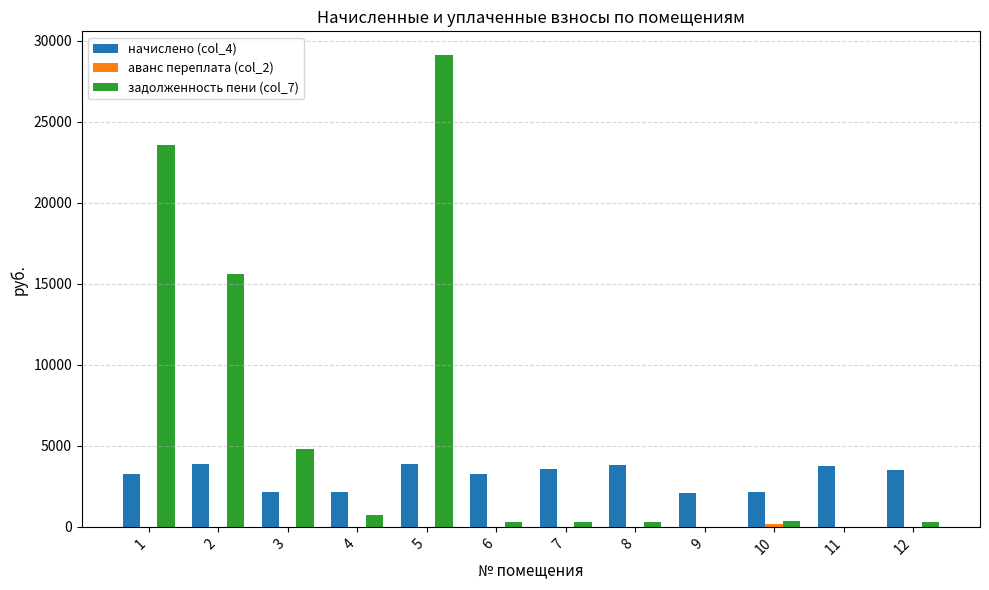

What is the greatest value displayed?

29134.7